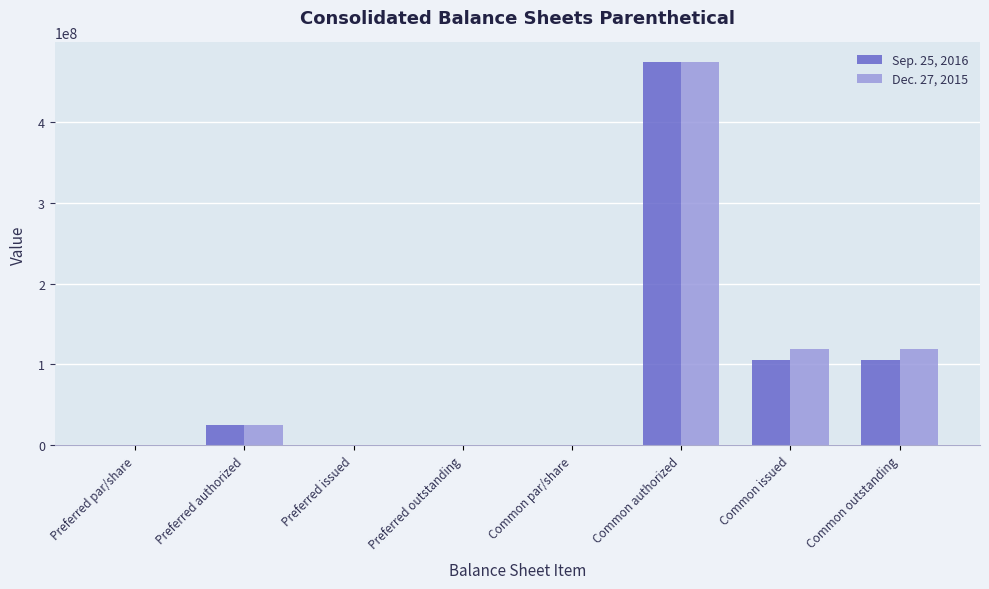

What is the total value across all series at Common authorized?

950000000.0